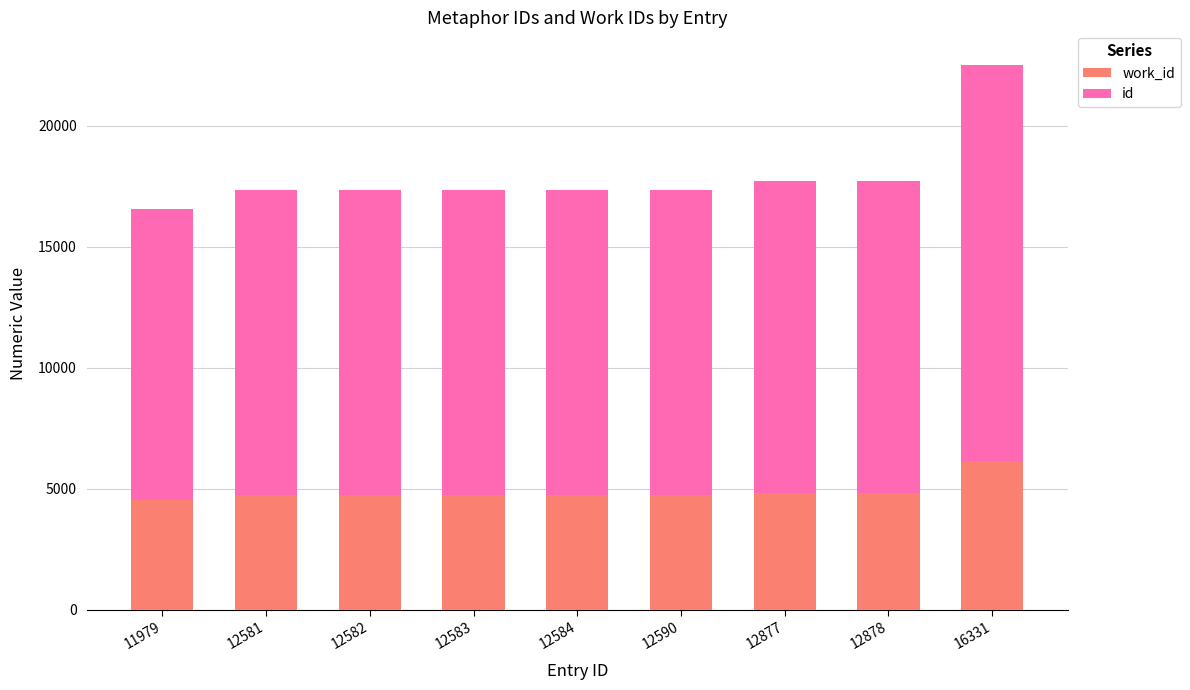

What are all the series names shown in the legend?

work_id, id